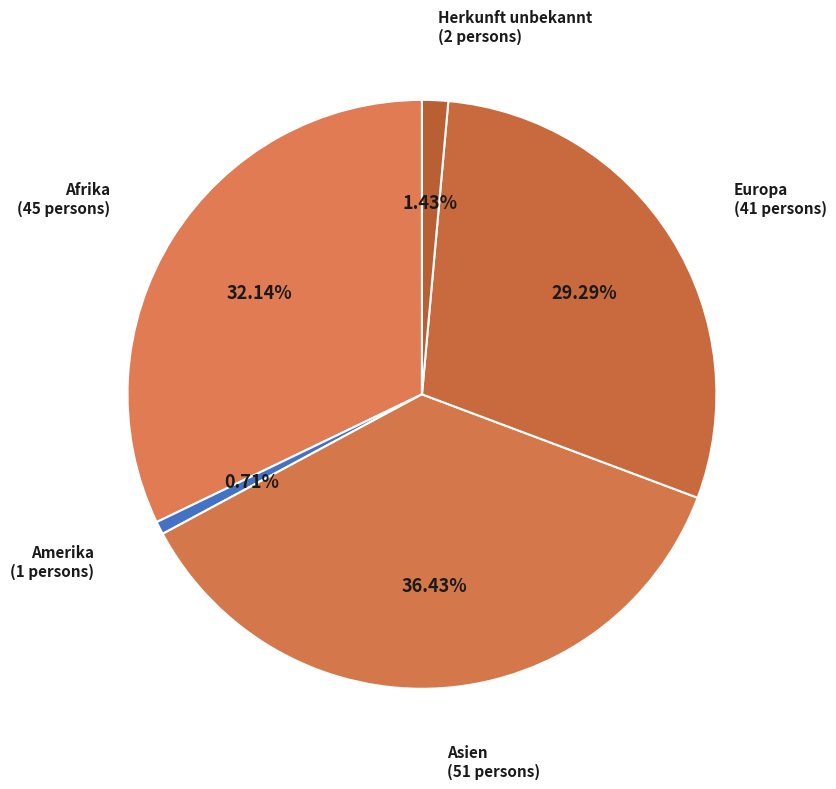

Is the sum of Herkunft unbekannt and Amerika greater than half?

No